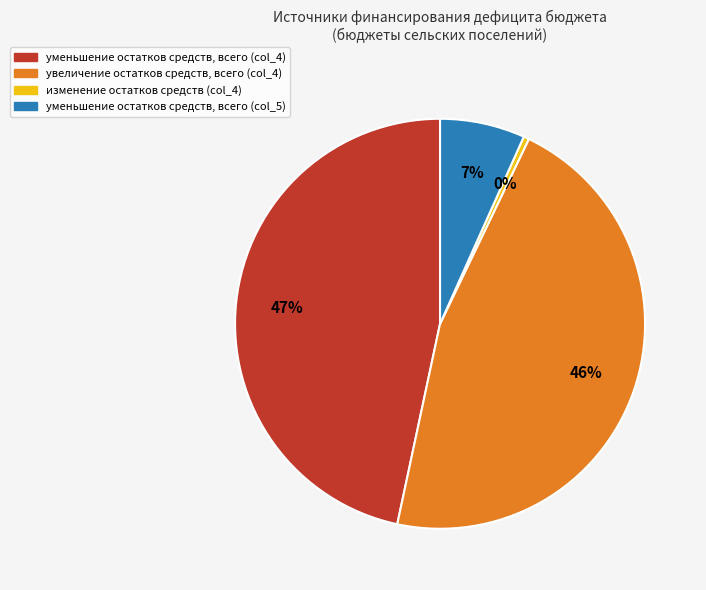

What percentage is the уменьшение остатков средств, всего (col_4) slice, to the nearest percent?

47%